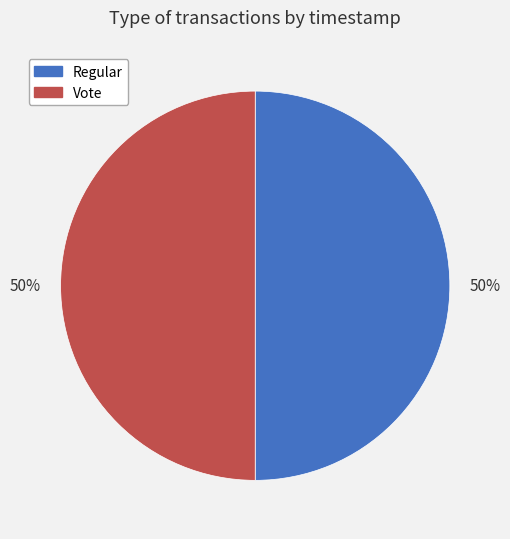

What percentage is the Vote slice, to the nearest percent?

50%